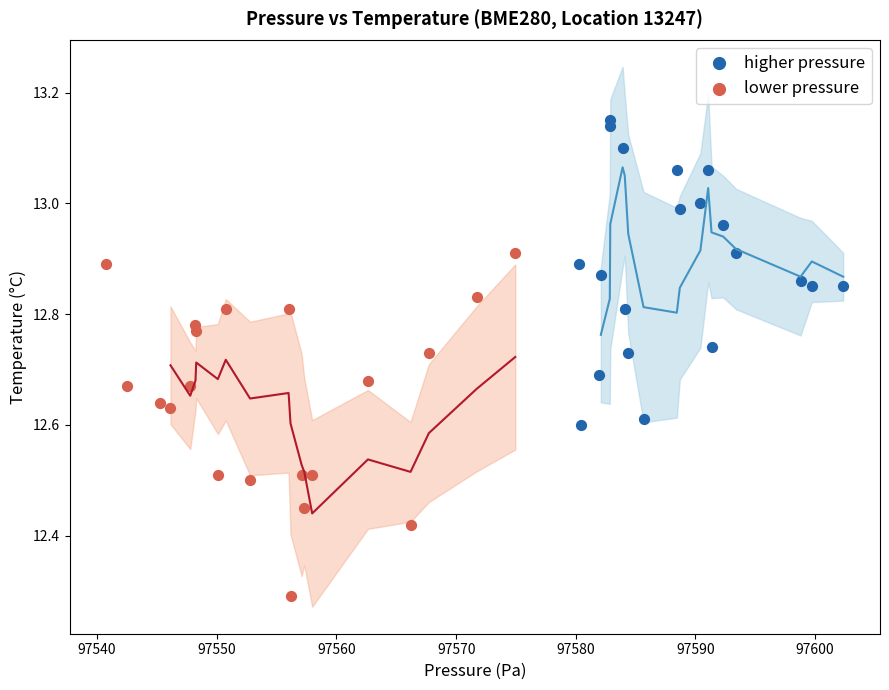

Which series reaches the maximum Y coordinate?

higher pressure